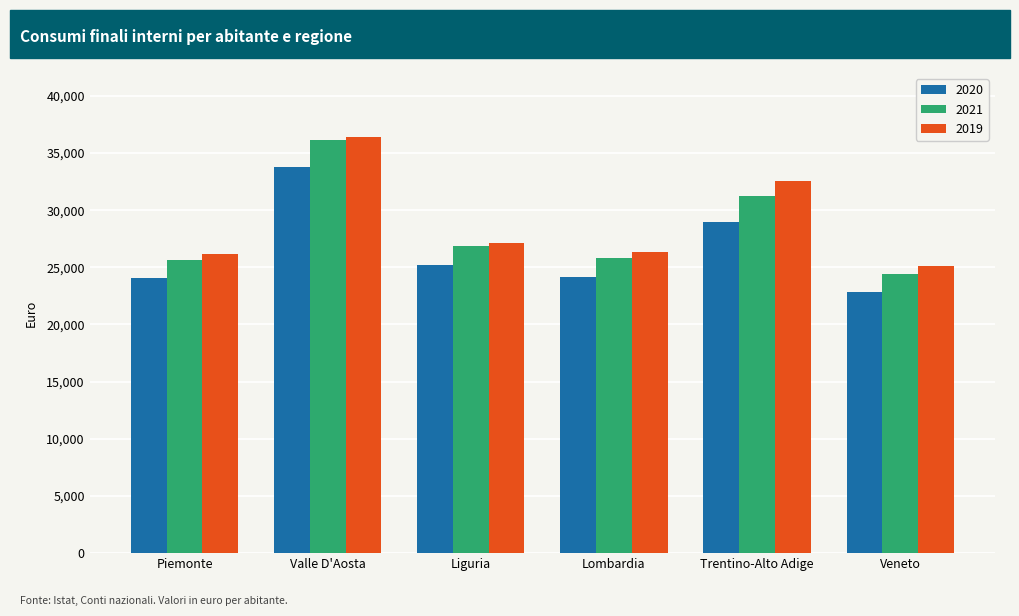

Is it true that 2020 equals 28973.4 at Trentino-Alto Adige?

True